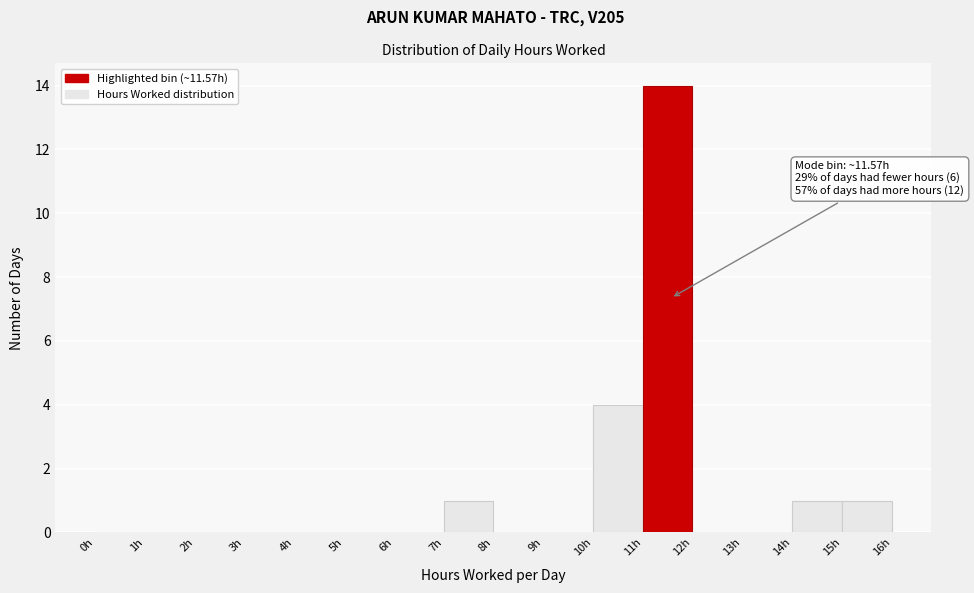

Which range on the x-axis has the tallest bar?

11 to 12